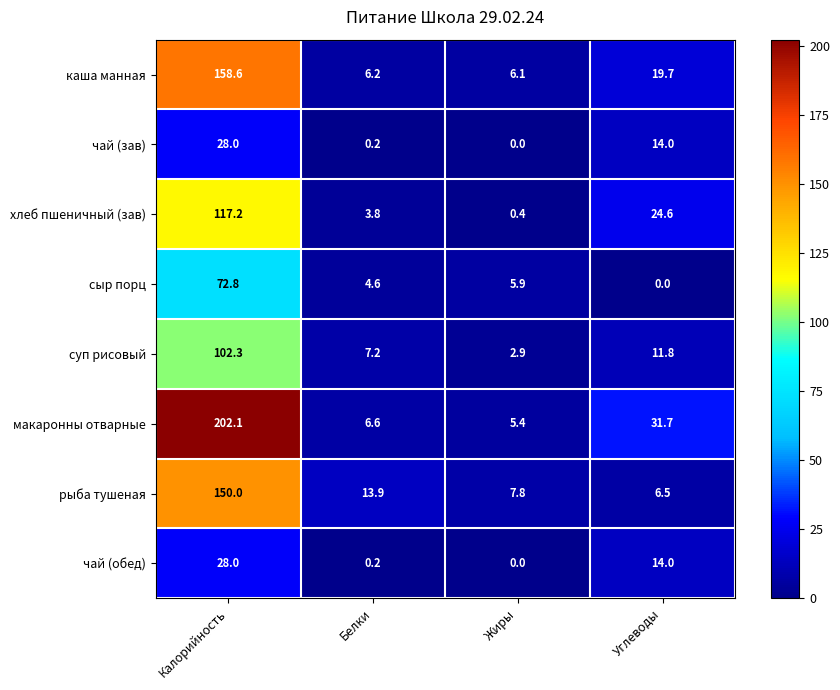

The value of рыба тушеная at Углеводы is 4.3. True or false?

False